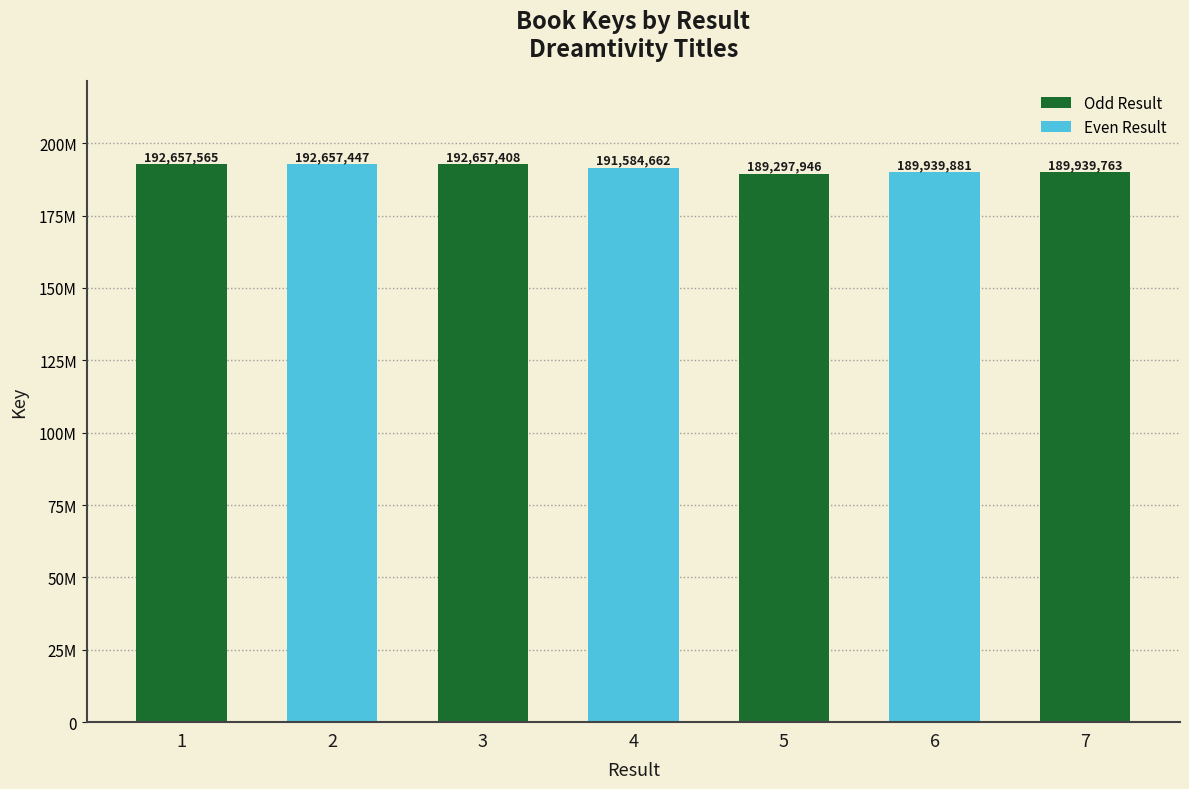

Does the chart contain any negative values?

No